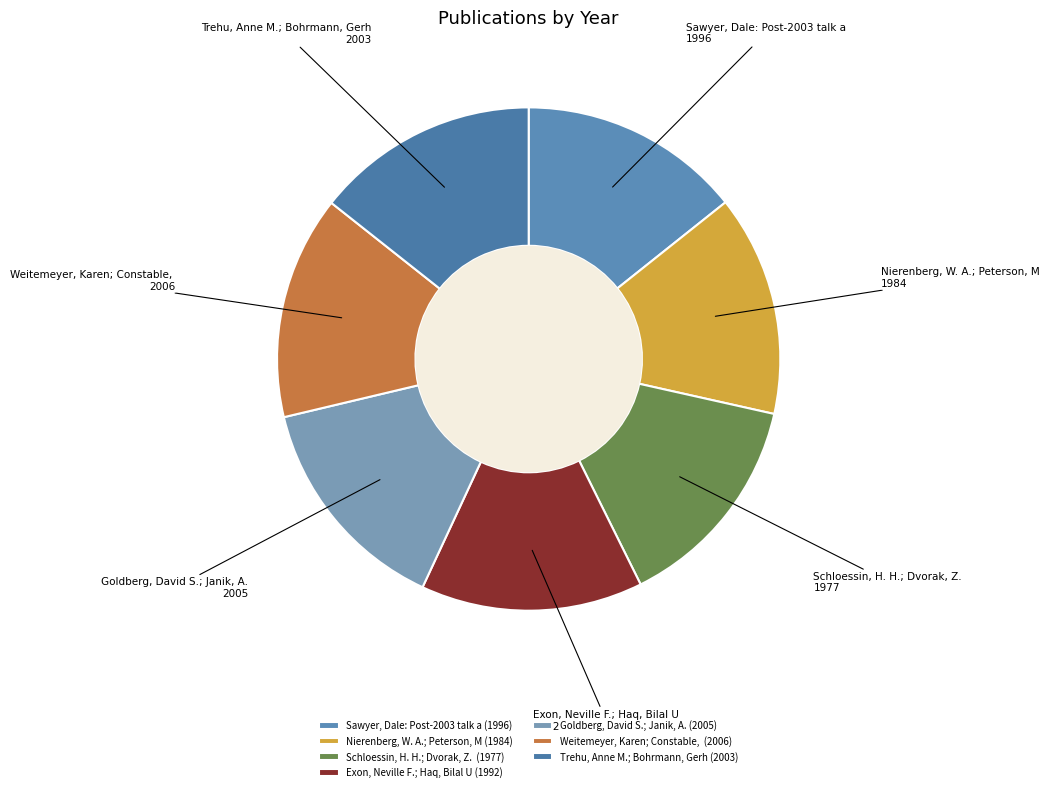

How many slices are in this pie chart?

7